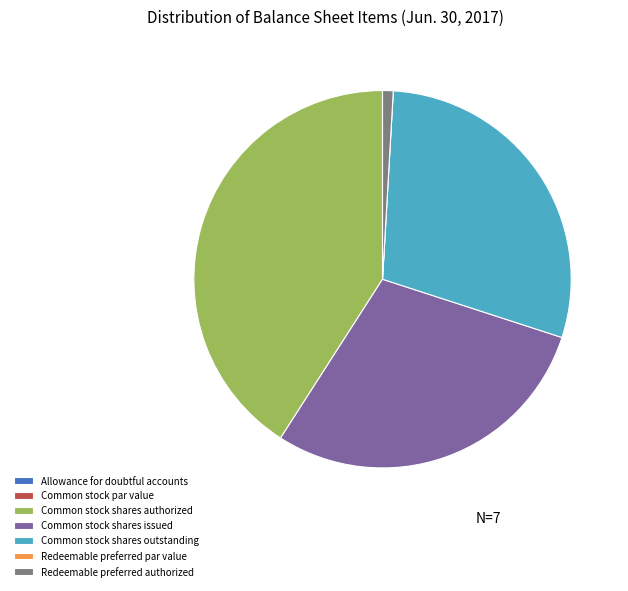

Is there any slice that represents more than half of the pie?

No